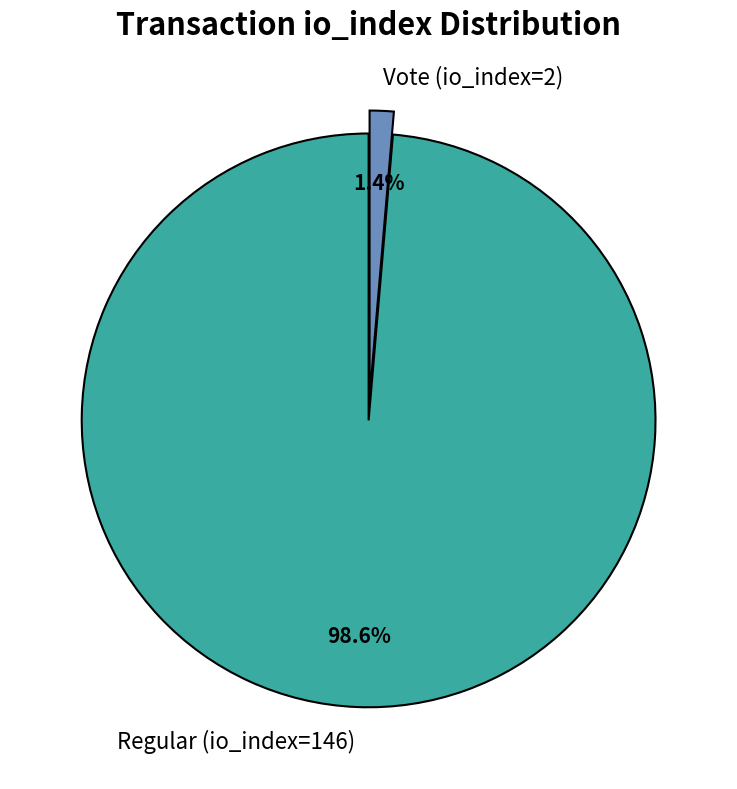

What percentage do Vote (io_index=2) and Regular (io_index=146) together represent?

100.0%